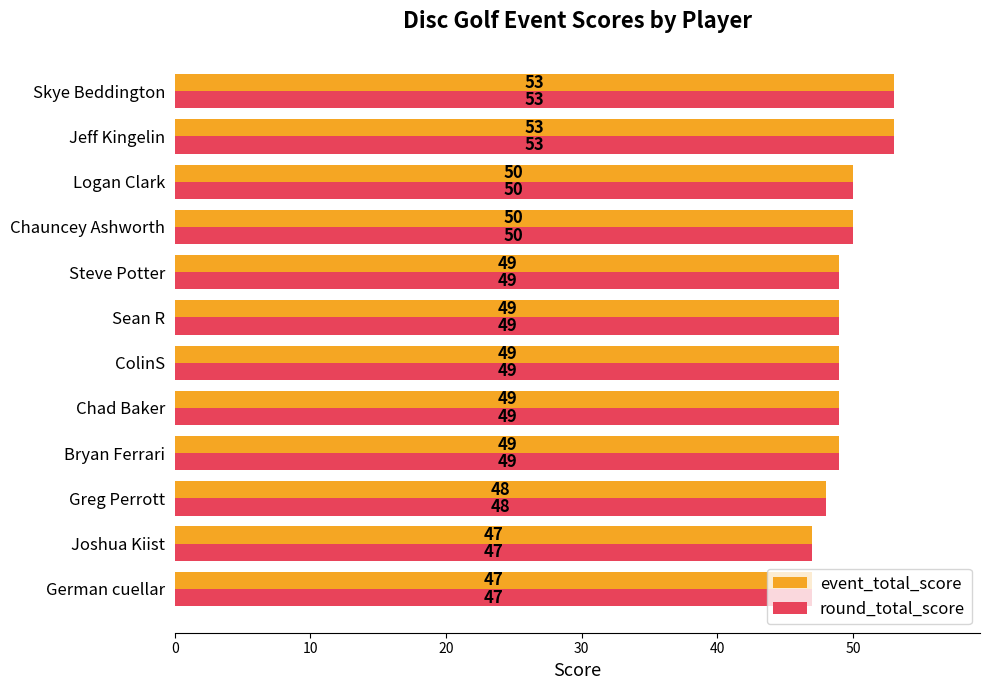

What is the maximum value for event_total_score?

53